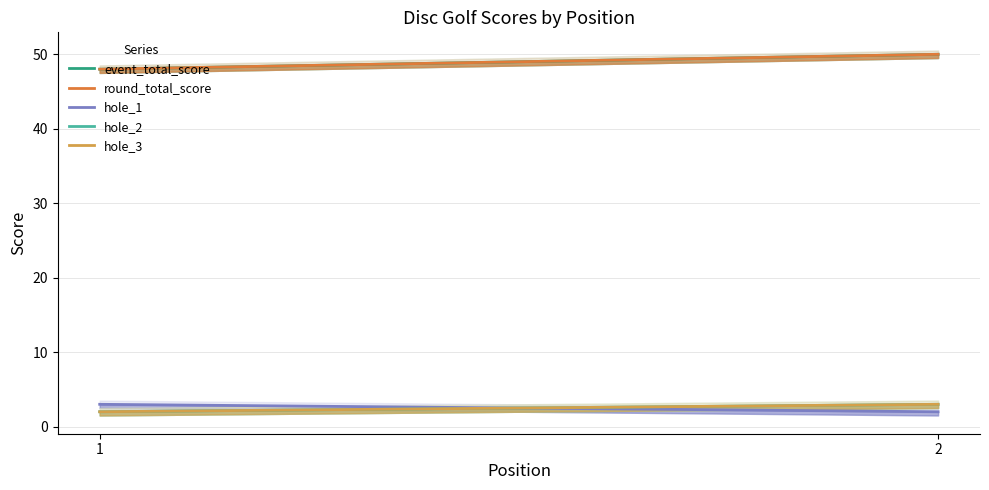

What is the value of the hole_3 point at the 2nd from the left?

3